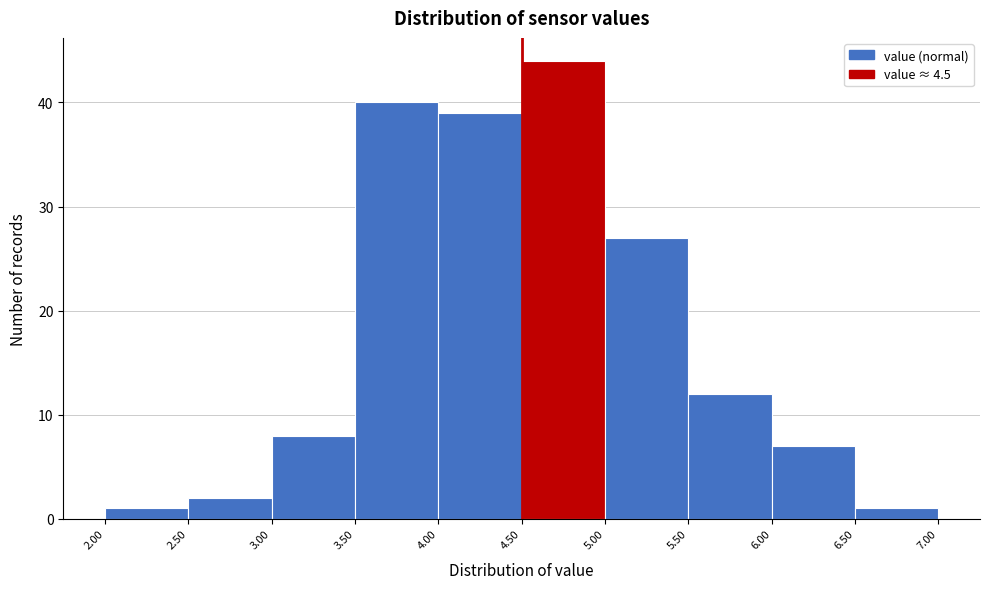

Reading left to right, list every bar in this chart as the range it spans on the x-axis followed by its height. The values are not printed on the chart, so give them approximately, as read against the axis.

2.00 to 2.50: 1
2.50 to 3.00: 2
3.00 to 3.50: 8
3.50 to 4.00: 40
4.00 to 4.50: 39
4.50 to 5.00: 44
5.00 to 5.50: 27
5.50 to 6.00: 12
6.00 to 6.50: 7
6.50 to 7.00: 1